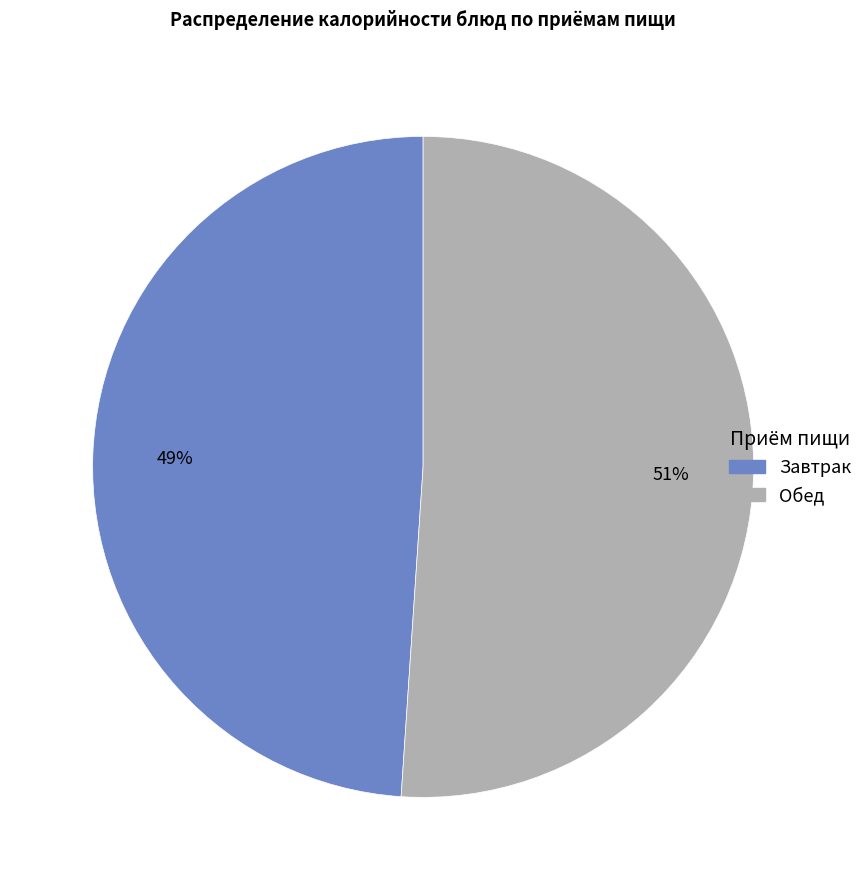

Is there a majority slice in this chart?

Yes